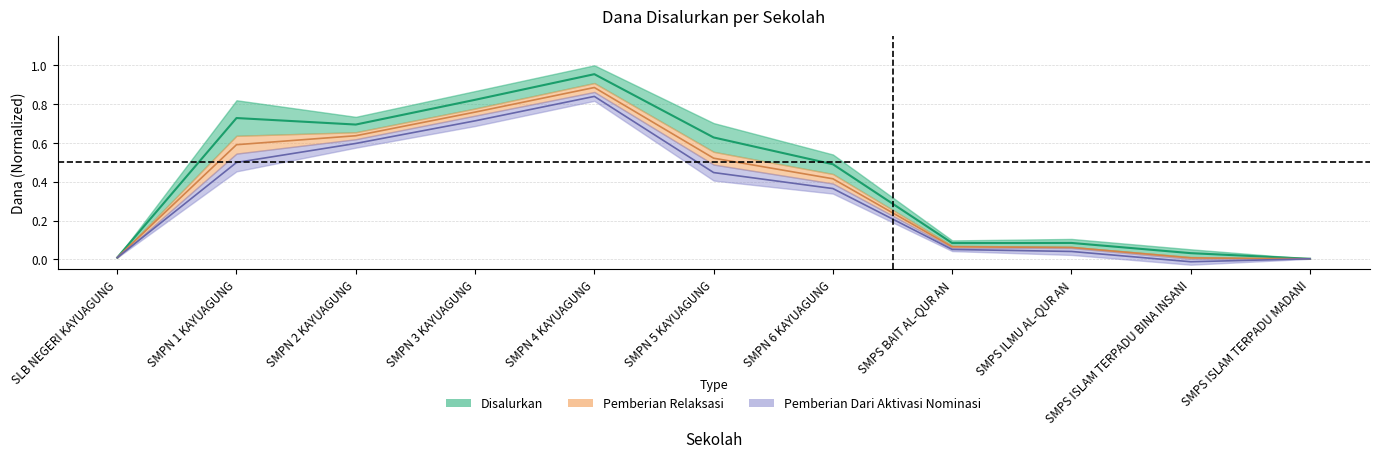

What is the sum of the Disalurkan values at SMPN 6 KAYUAGUNG and SMPN 1 KAYUAGUNG?

1.2